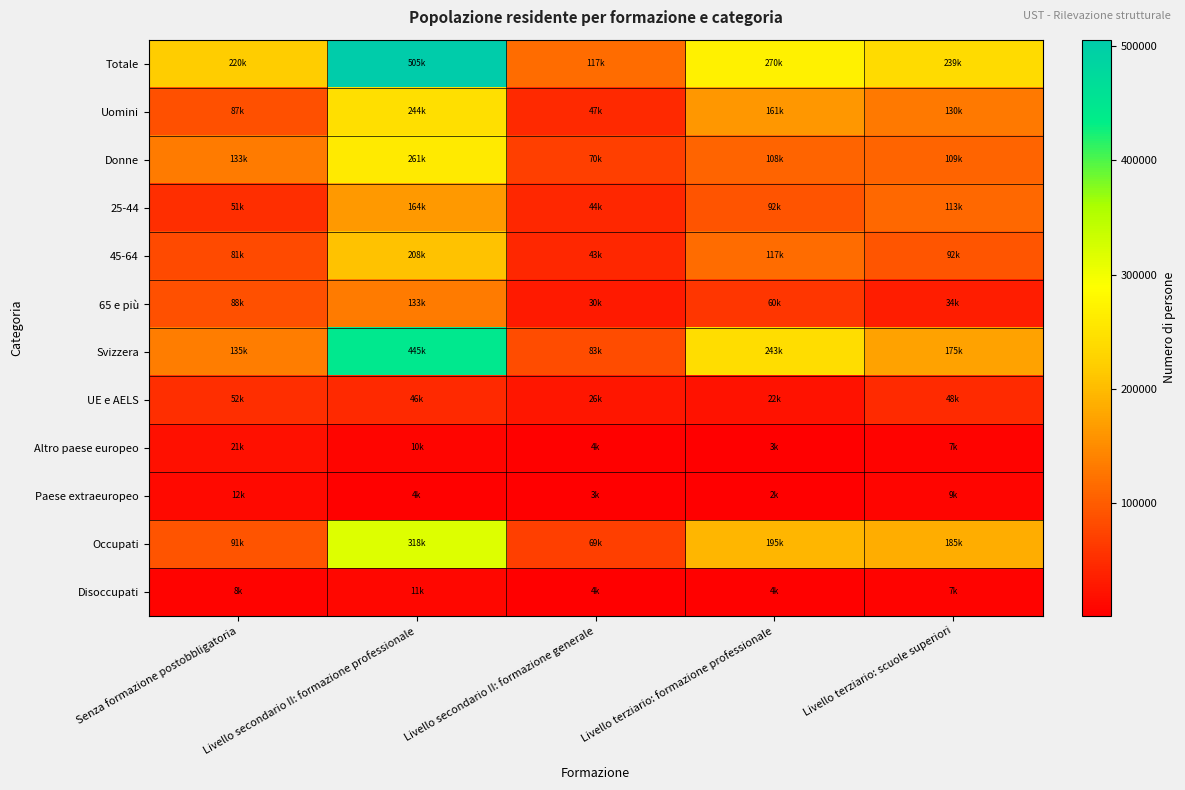

Which has a higher value, Livello secondario II: formazione generale or Livello terziario: scuole superiori?

Livello terziario: scuole superiori